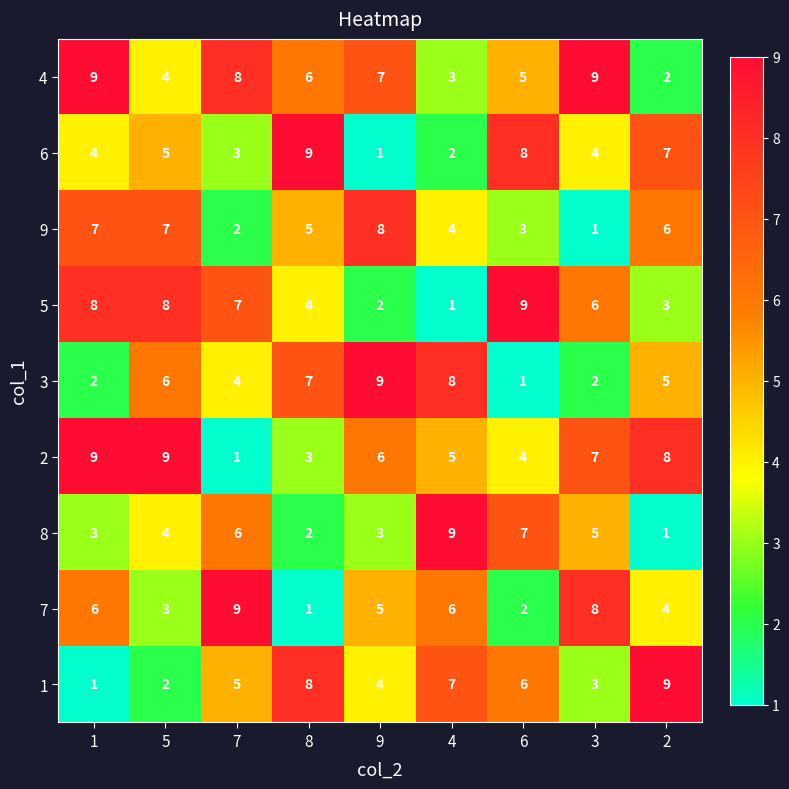

At how many categories does at least one series exceed 2?

9